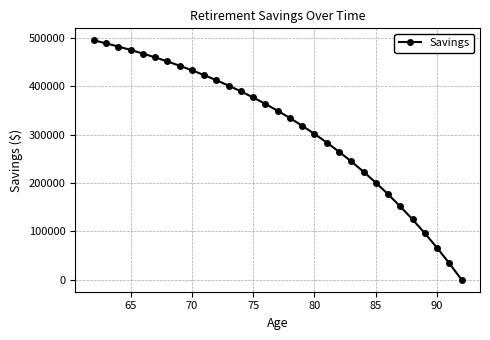

What is the average value?

314229.1